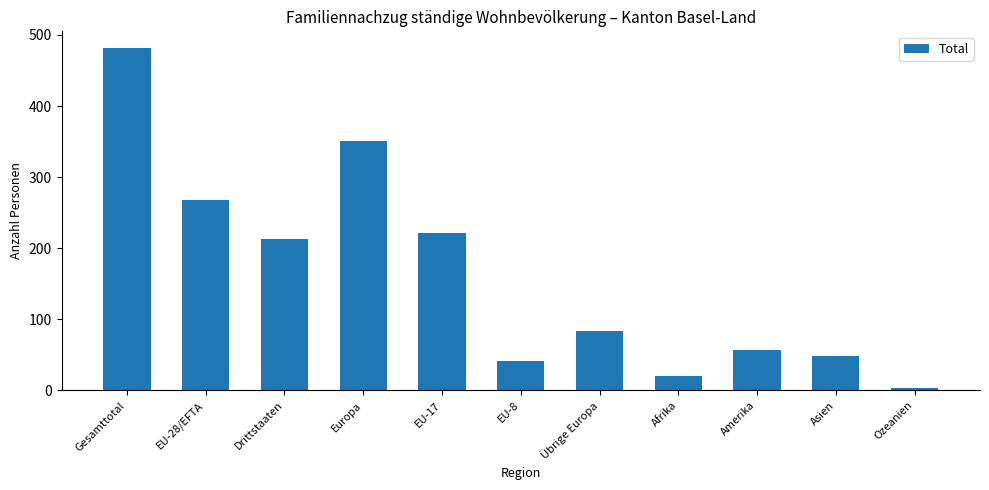

Approximately how many times larger is the value at Drittstaaten compared to Asien?

4.3